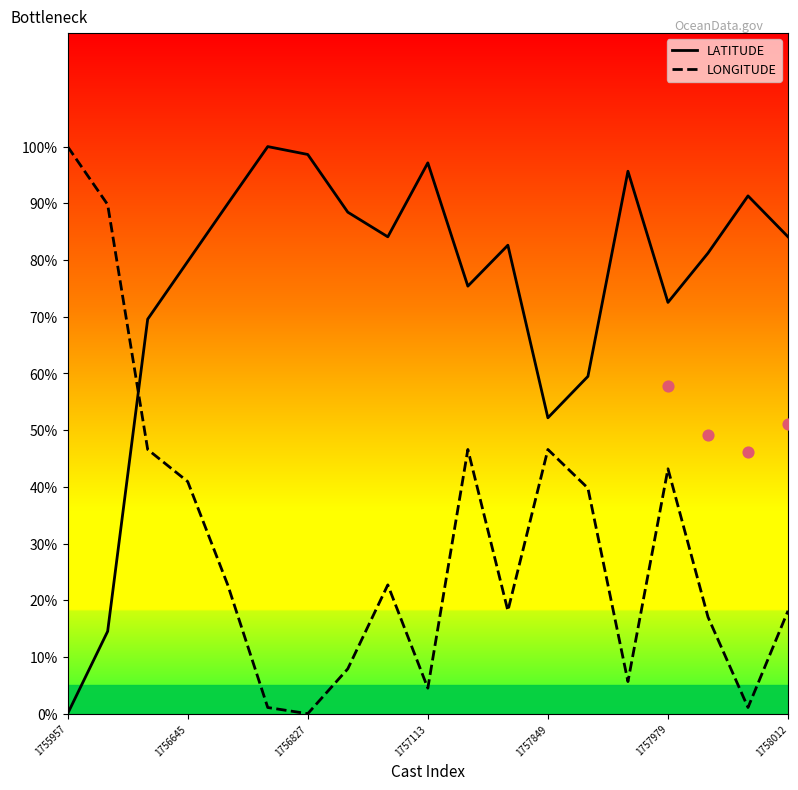

Which series has the largest total across all categories?

LATITUDE